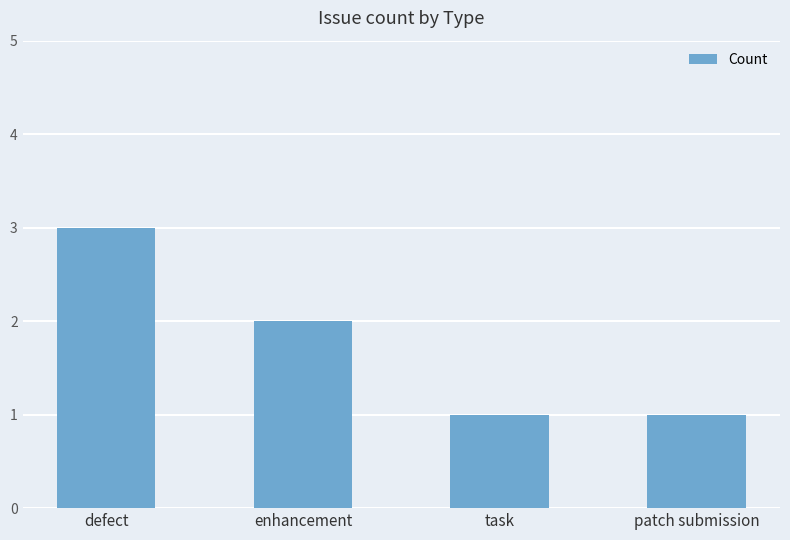

What is the greatest value displayed?

3